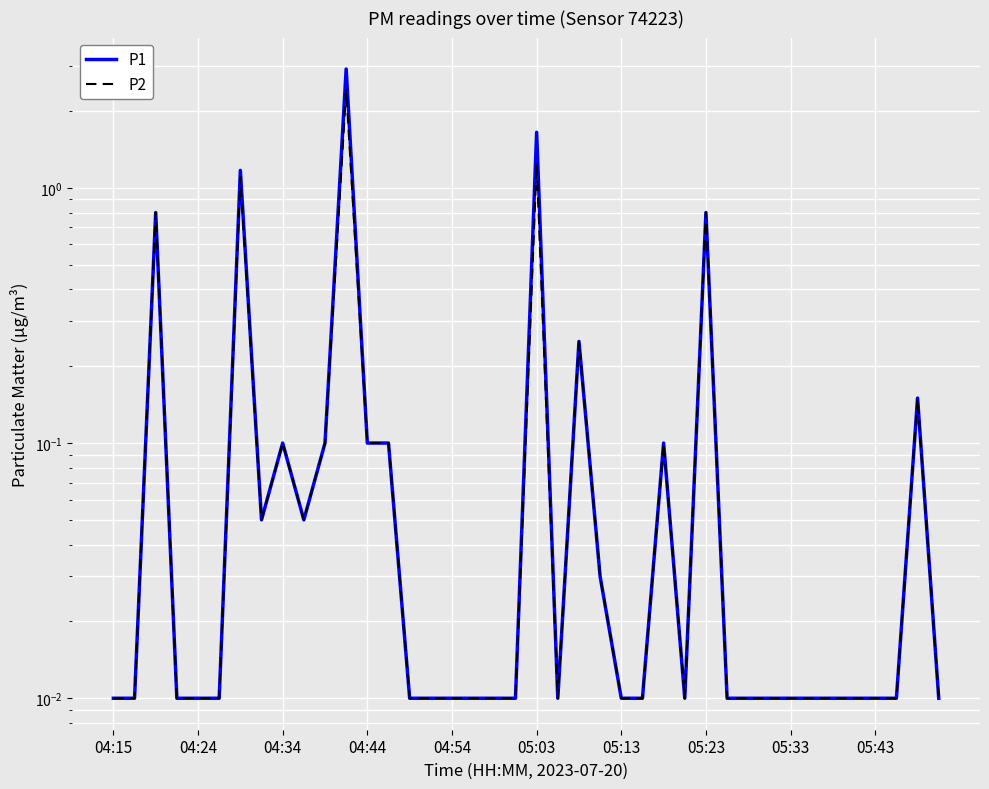

True or false: P1 and P2 intersect in this chart.

False